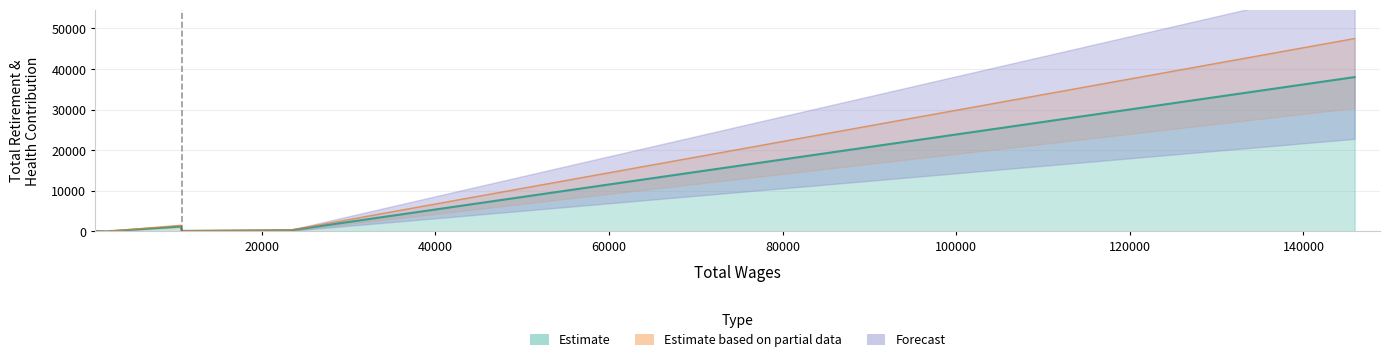

What is the average value?

5230